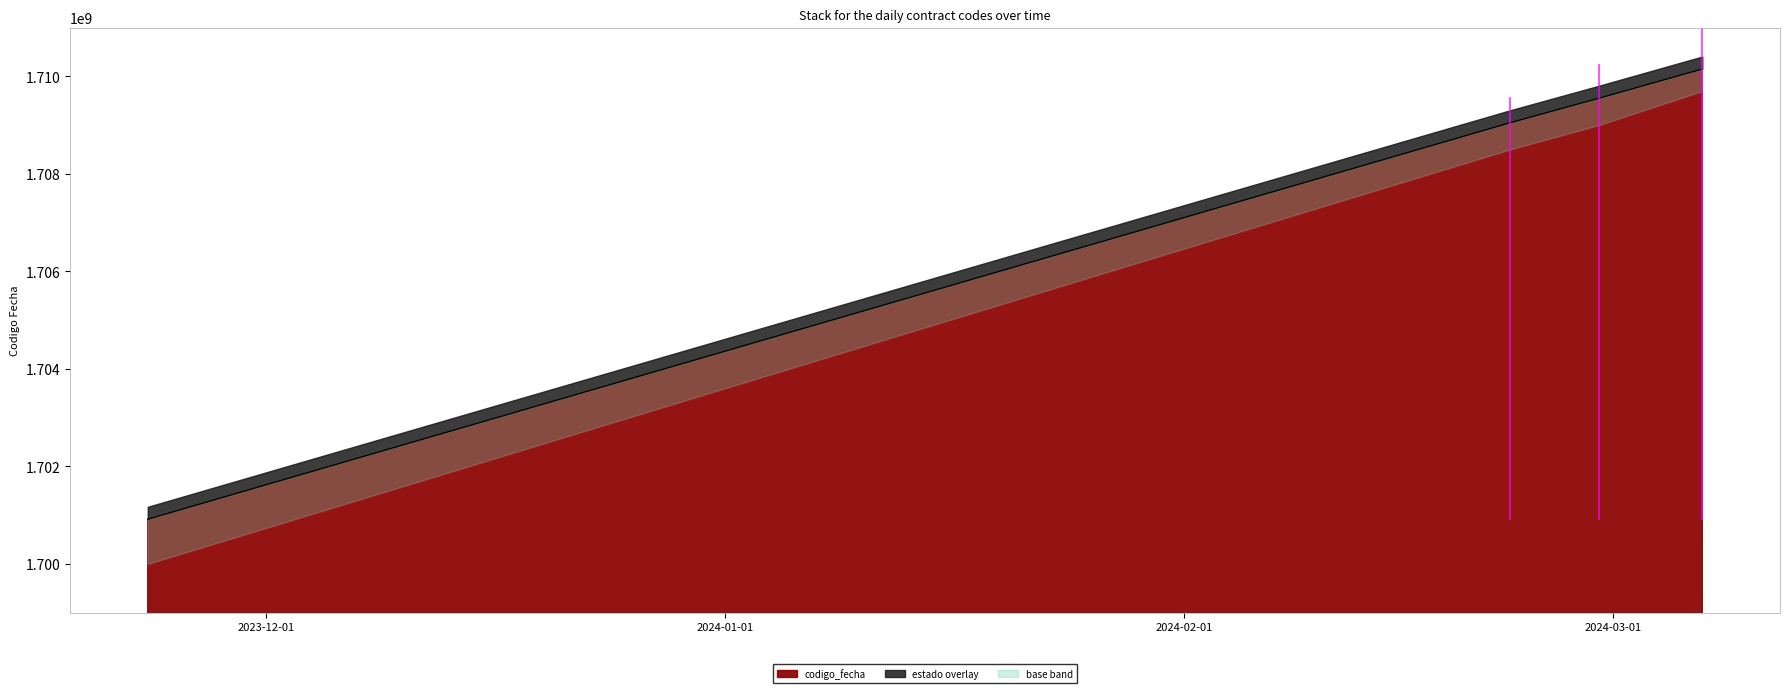

True or false: there are more than 1 points higher than both neighbors.

False